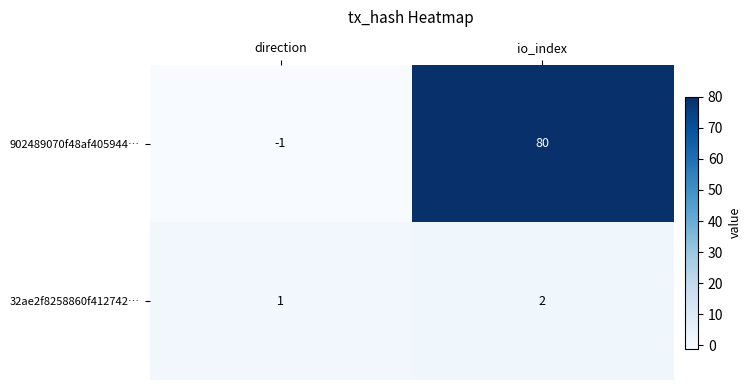

Reading right to left, what are all the values shown in this chart?

902489070f48af405944…: 80	-1
32ae2f8258860f412742…: 2	1